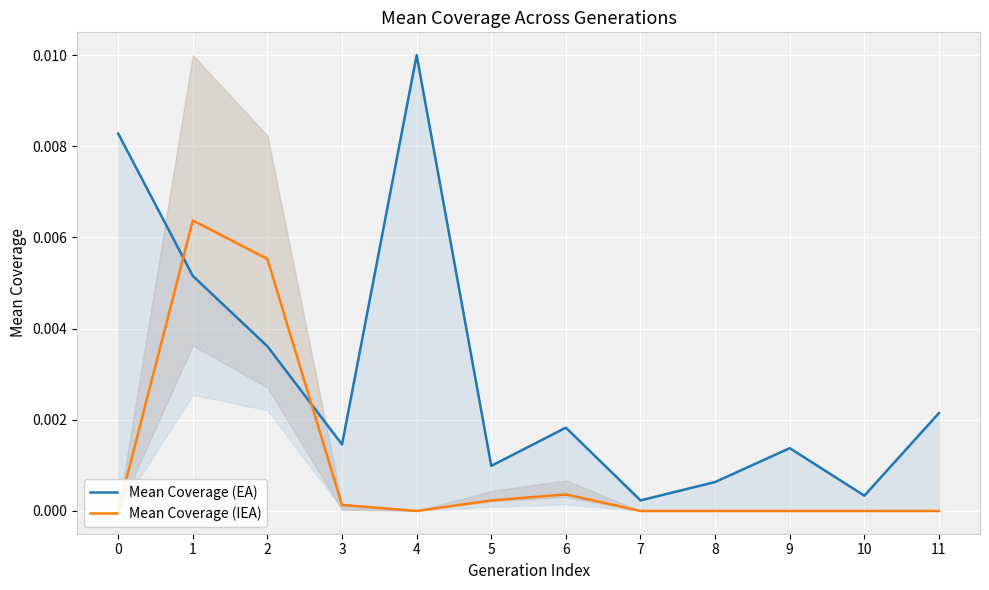

What are all the series names shown in the legend?

Mean Coverage (EA), Mean Coverage (IEA)